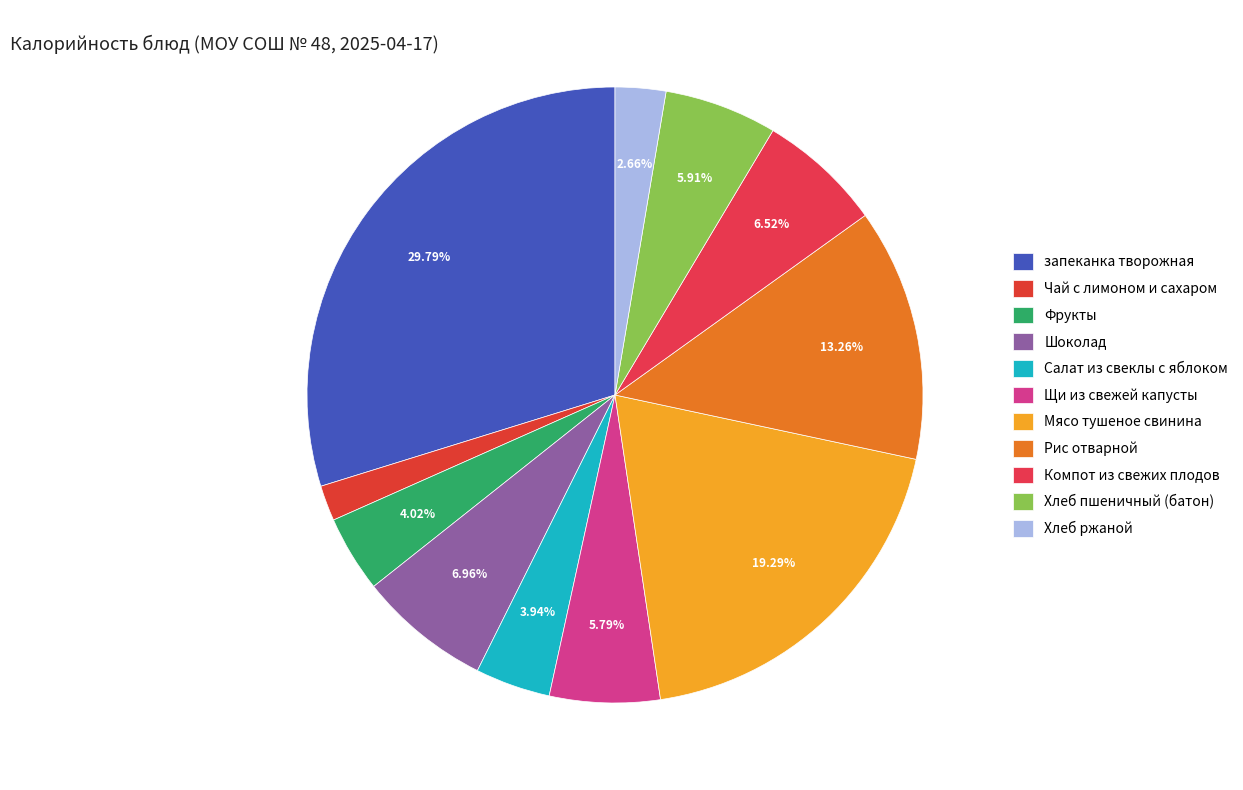

How many segments does this pie chart have?

11